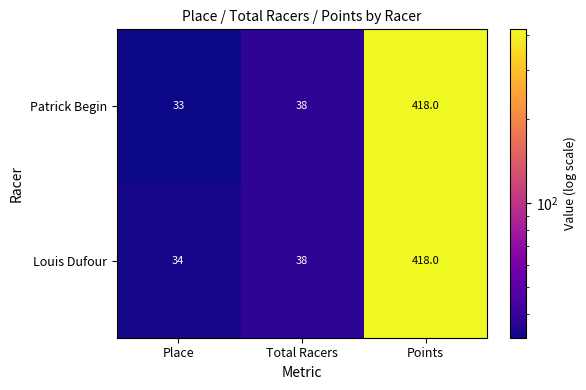

List the labels in order of Louis Dufour value, smallest first.

Place, Total Racers, Points